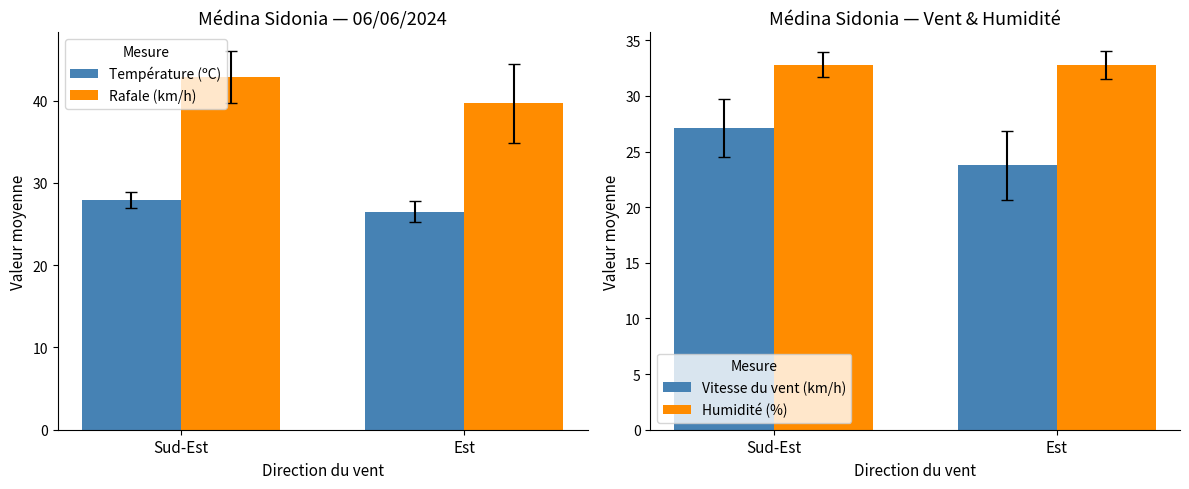

Rank the series at Est from highest to lowest value.

Rafale (km/h), Humidité (%), Température (ºC), Vitesse du vent (km/h)